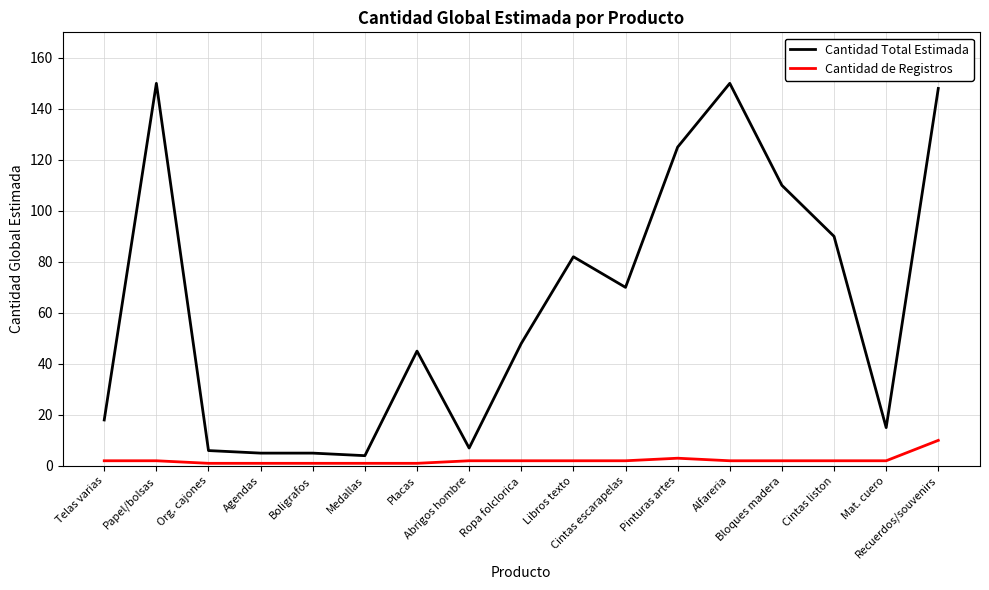

At which category is the sum across all series the highest?

Recuerdos/souvenirs